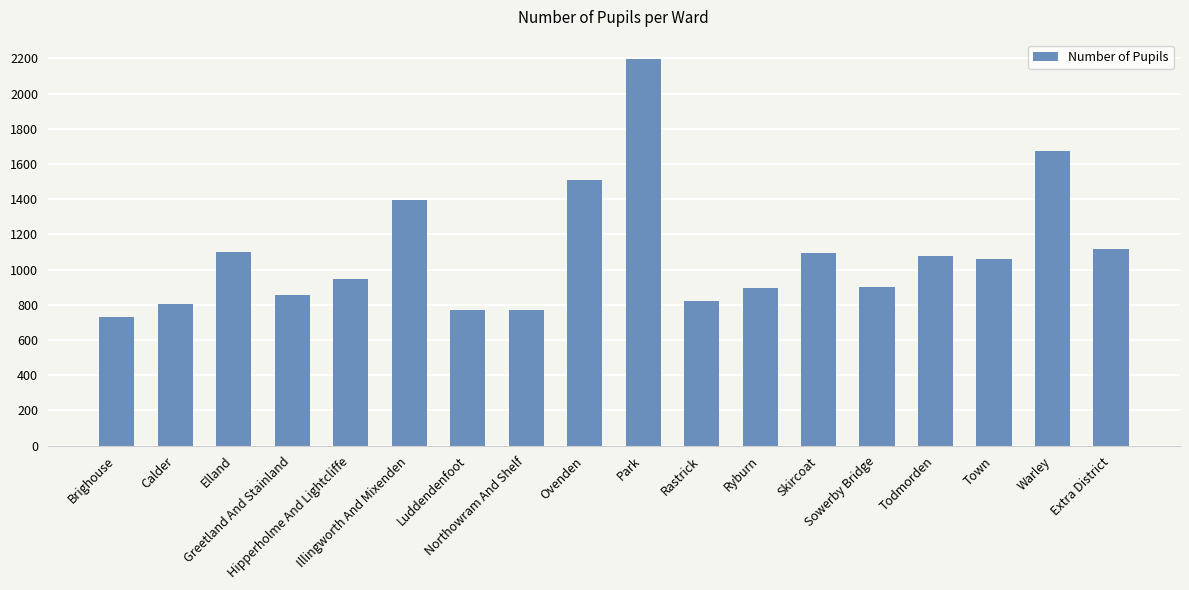

What is the sum of all values?

19723